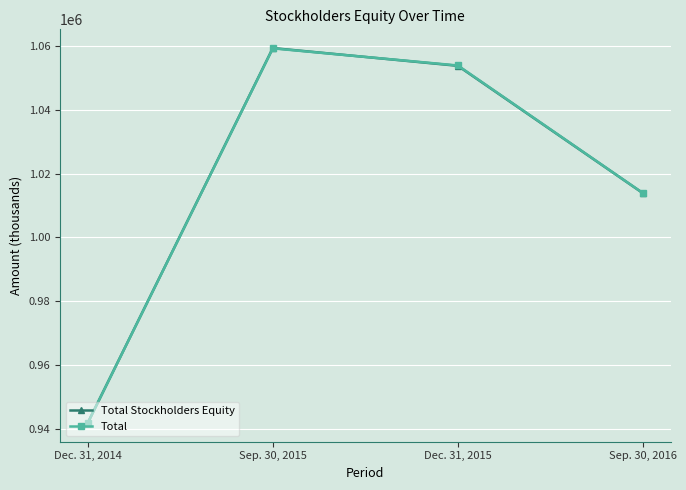

At which category does Total reach its first local peak?

Sep. 30, 2015